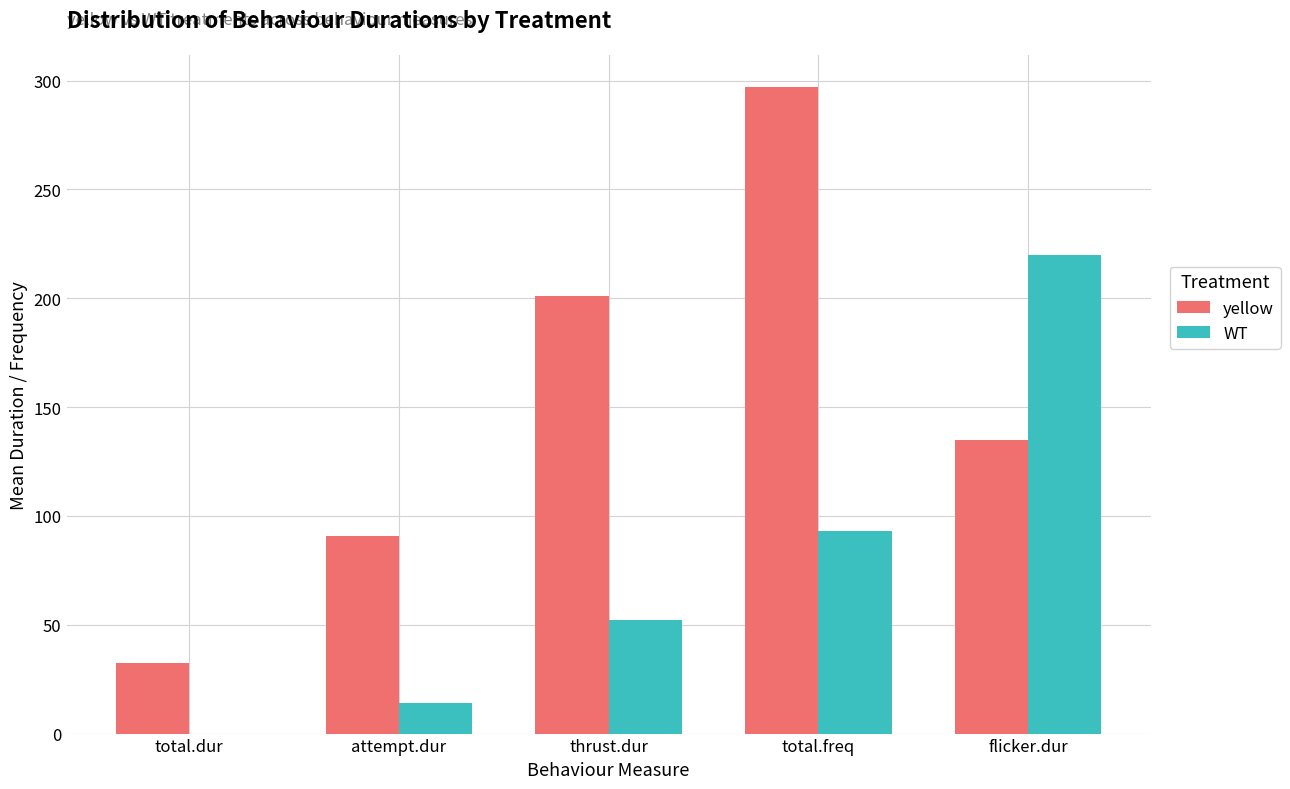

At which label is WT closest to 110?

total.freq